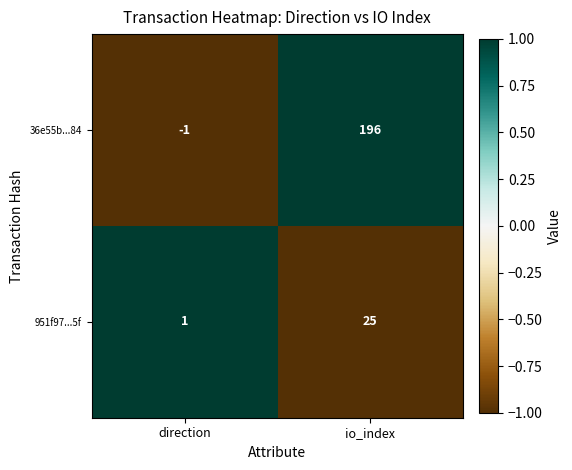

The 951f97...5f series shows 11 at io_index. True or false?

False